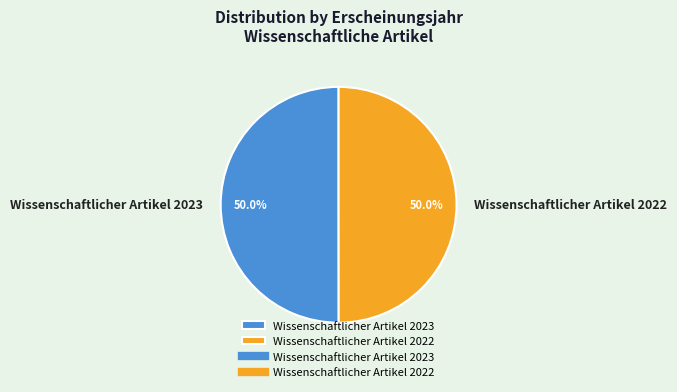

To the nearest percent, what percentage of the pie is Wissenschaftlicher Artikel 2022?

50%